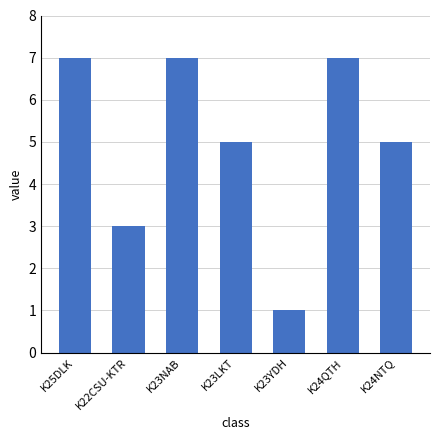

What is the difference between the second highest and second lowest values?

4